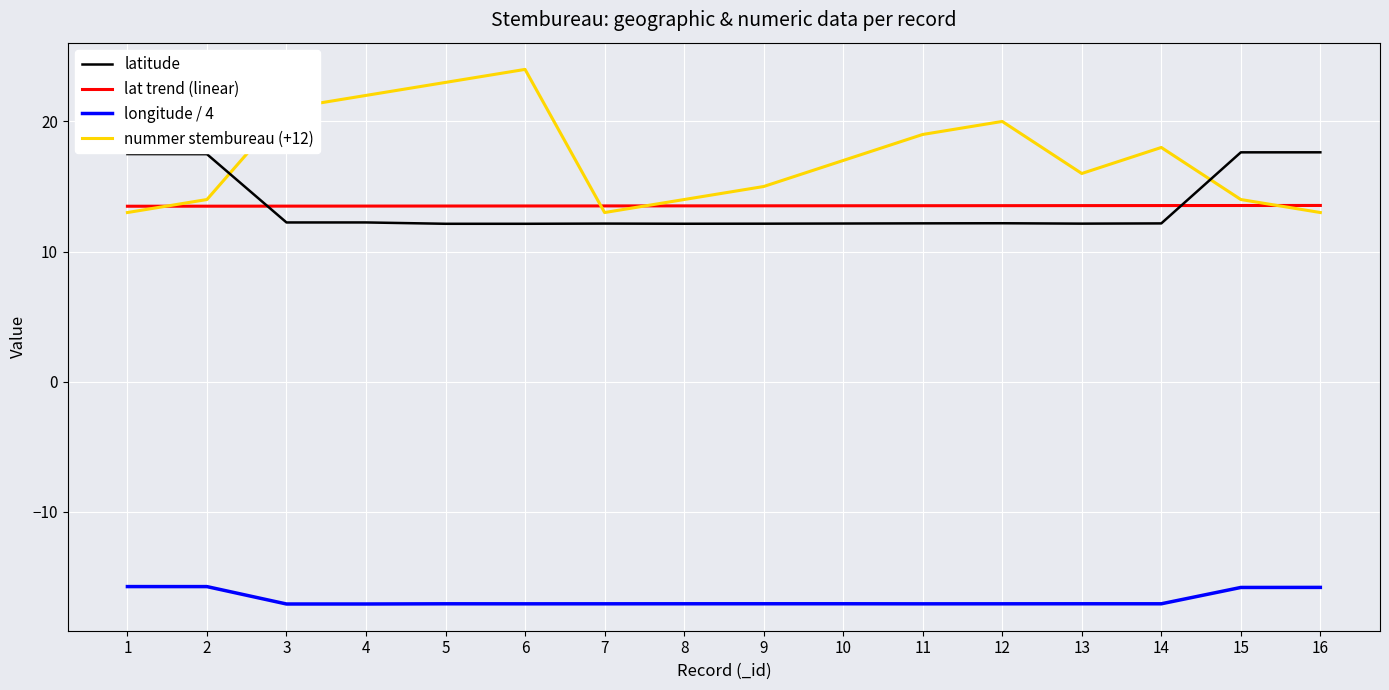

List the series in order of their peak value, lowest first.

longitude / 4, lat trend (linear), latitude, nummer stembureau (+12)